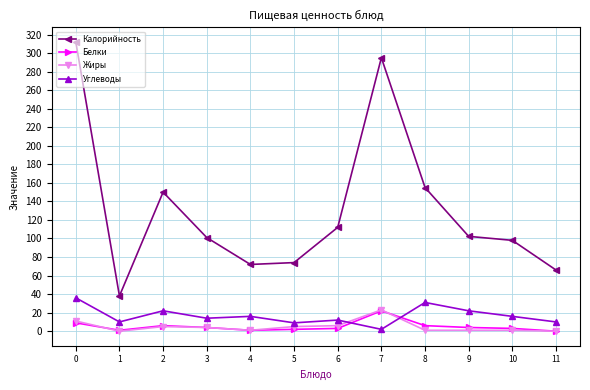

Is it true that Углеводы equals 2.0 at 7?

True